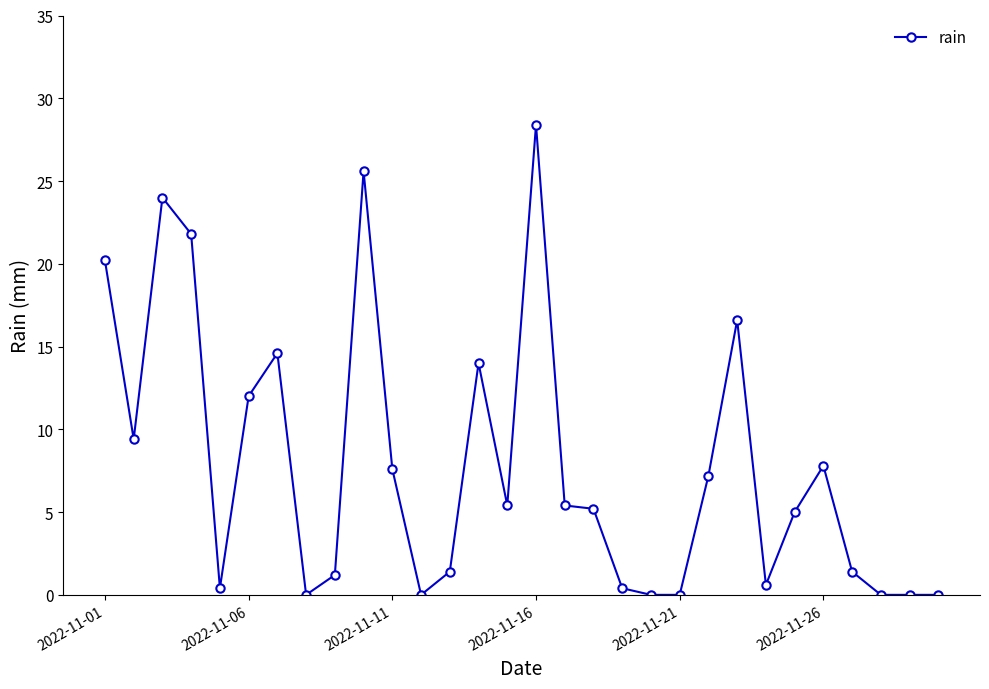

What is the average value?

7.9